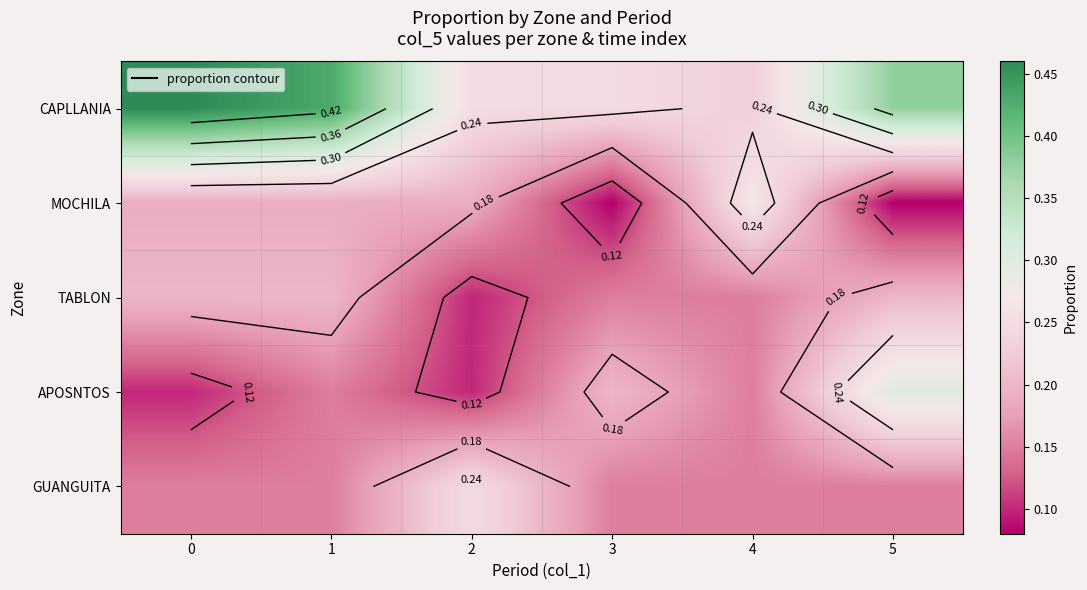

At which category is the sum across all series the highest?

1